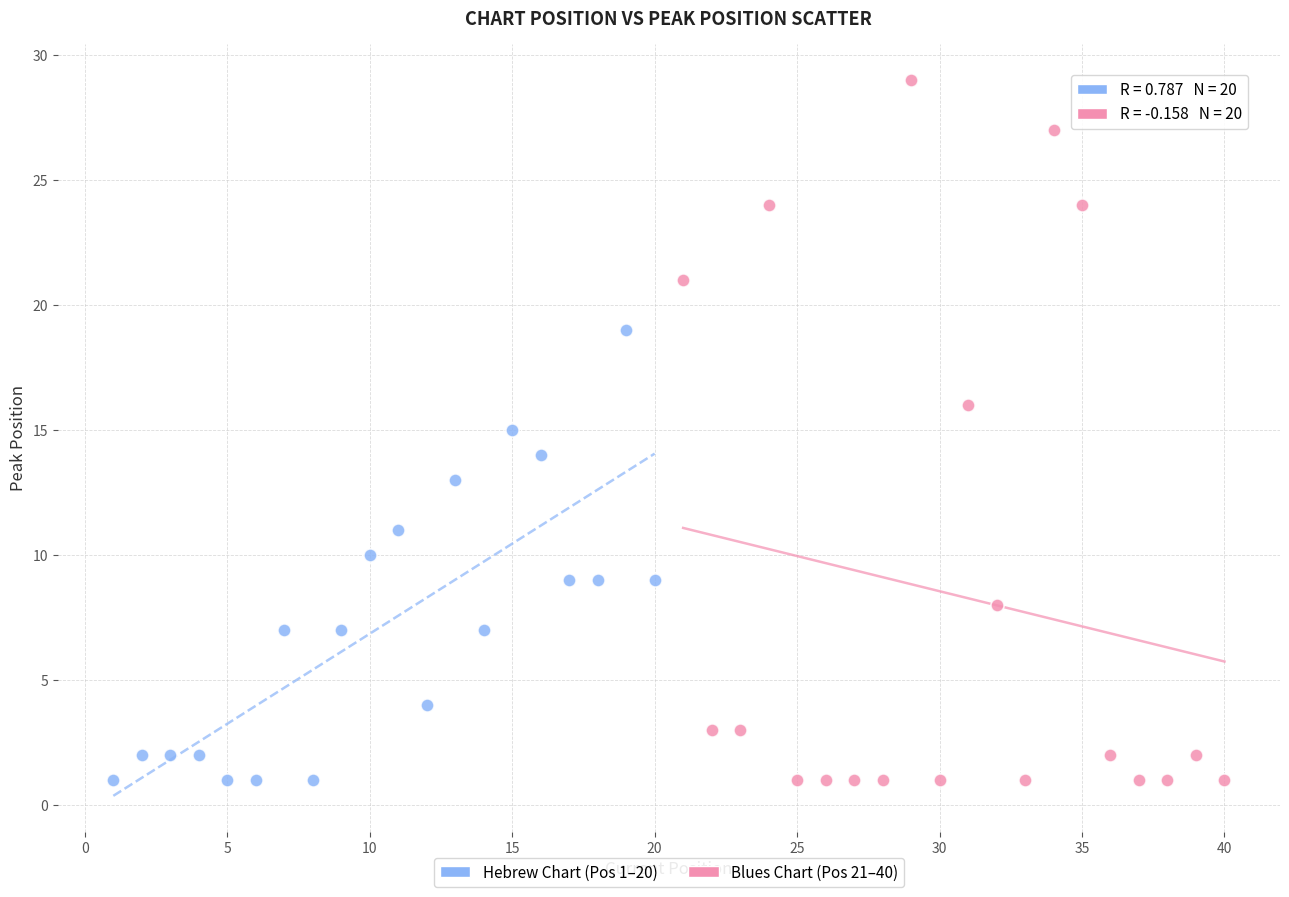

Which series reaches the maximum Y coordinate?

Blues Chart (Pos 21–40)